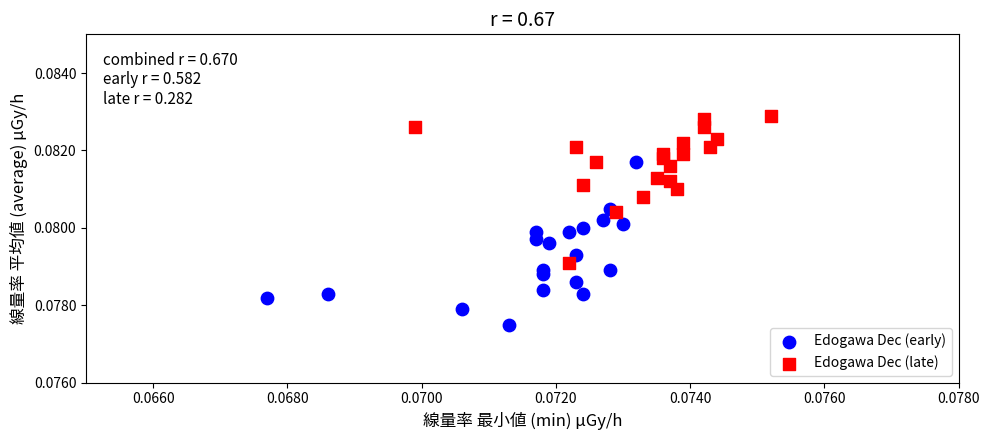

Which series reaches the maximum Y coordinate?

Edogawa Dec (late)